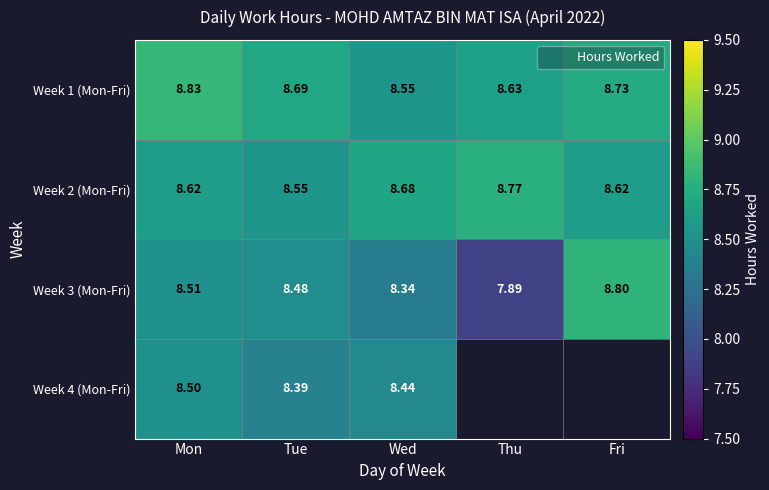

The Week 1 (Mon-Fri) series shows 8.8 at Mon. True or false?

True